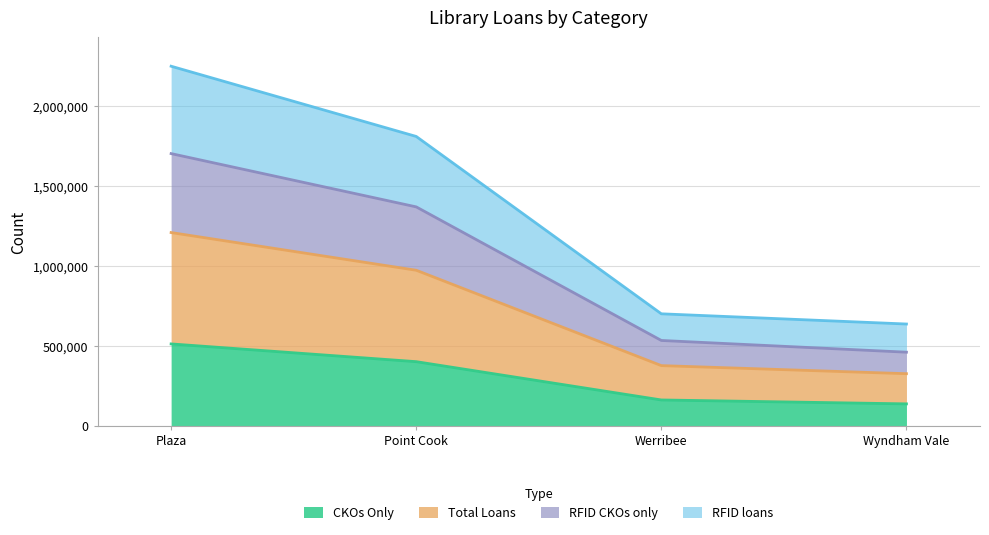

At which category is the sum across all series the highest?

Plaza